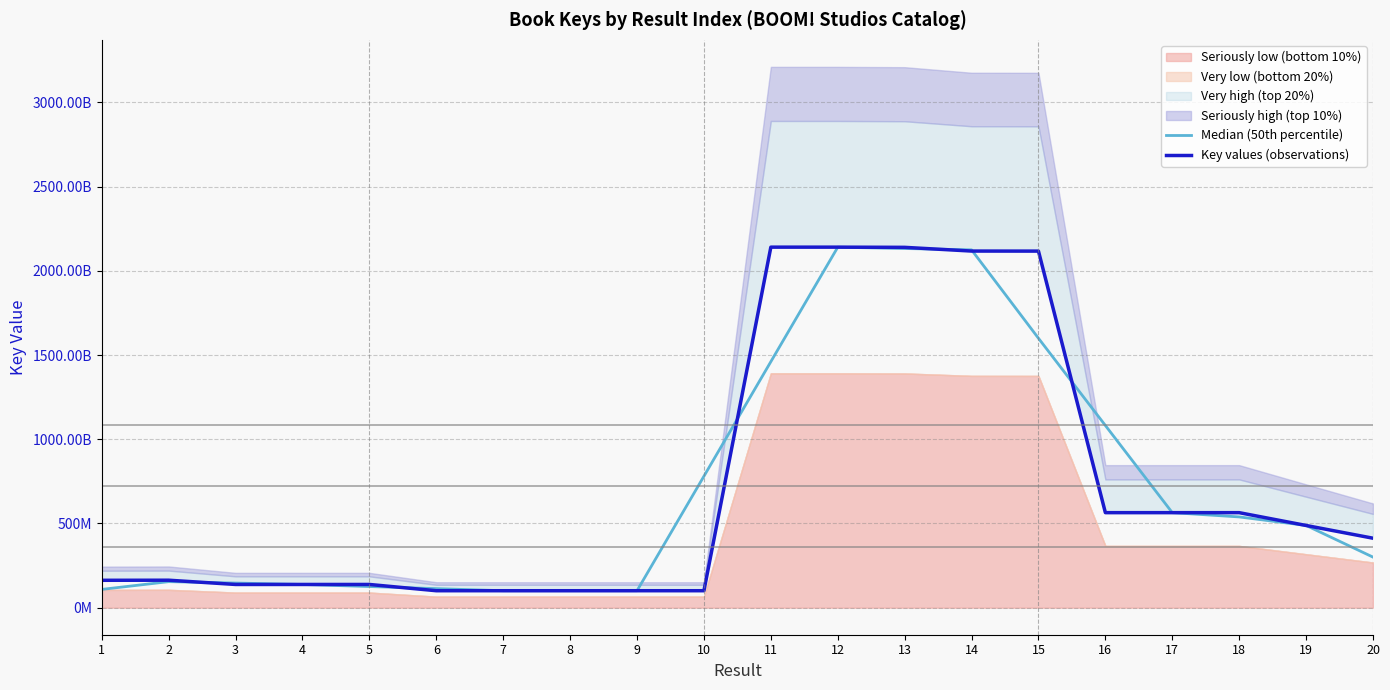

Between 9 and 11, which series saw the biggest shift?

Key values (observations)